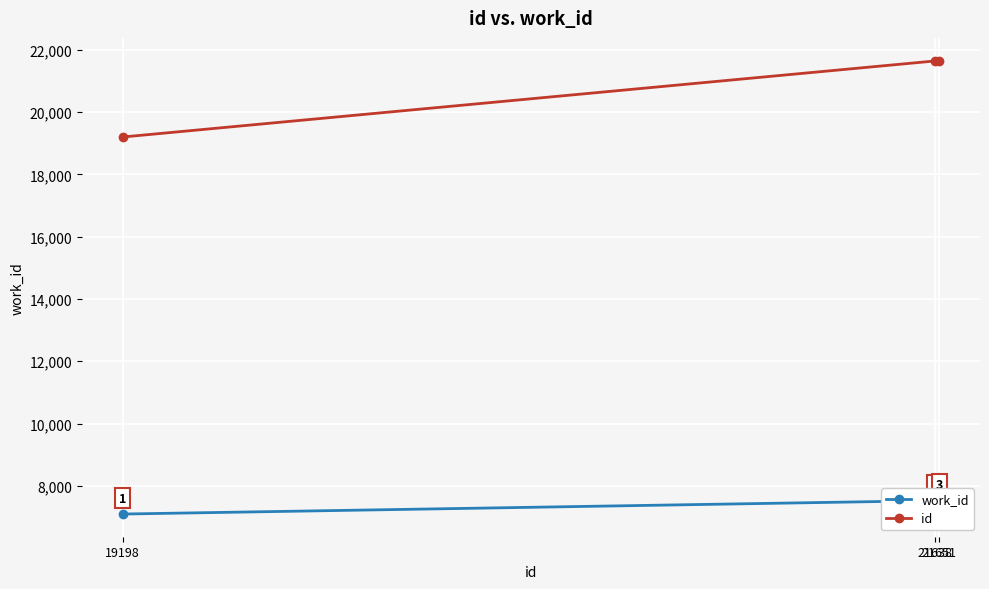

Which series has the largest range (max minus min)?

id